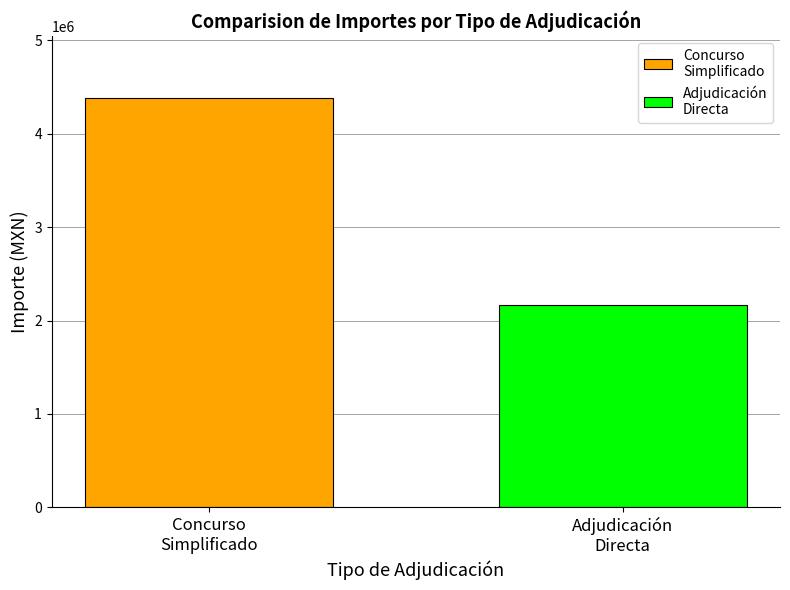

What is the average value?

3275431.4